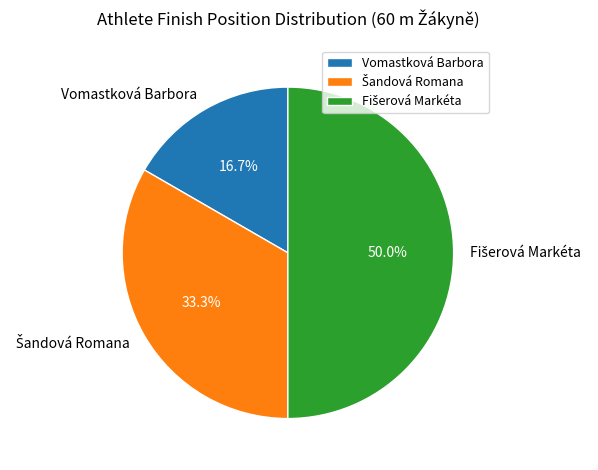

Does Vomastková Barbora represent more than half of the total?

No